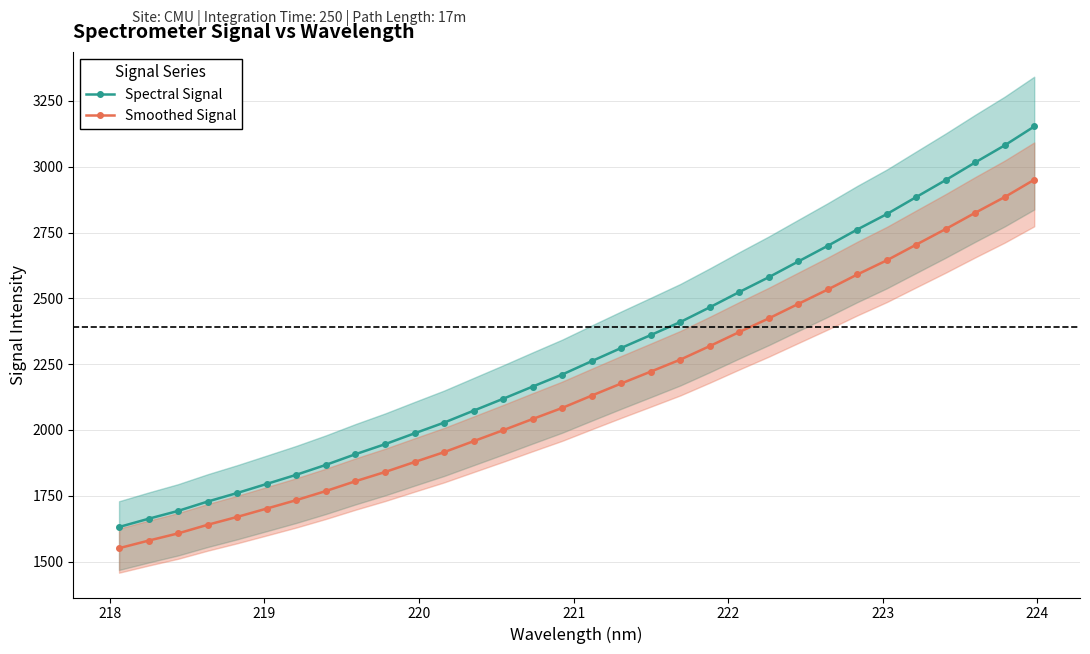

What is the value of the Spectral Signal point at the 19th from the left?

2360.5